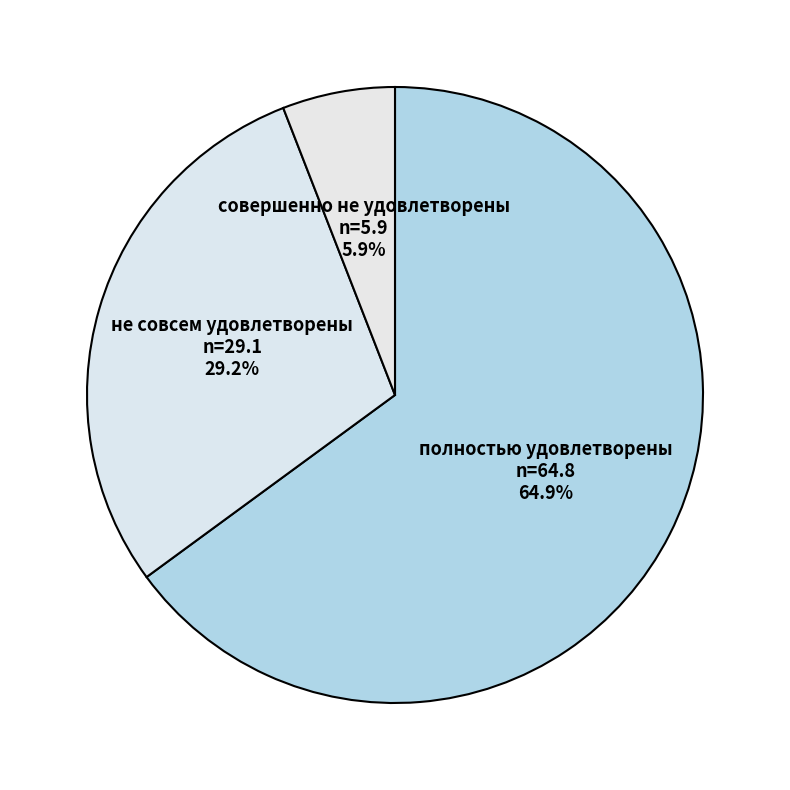

Which has a higher value, совершенно не удовлетворены or не совсем удовлетворены?

не совсем удовлетворены